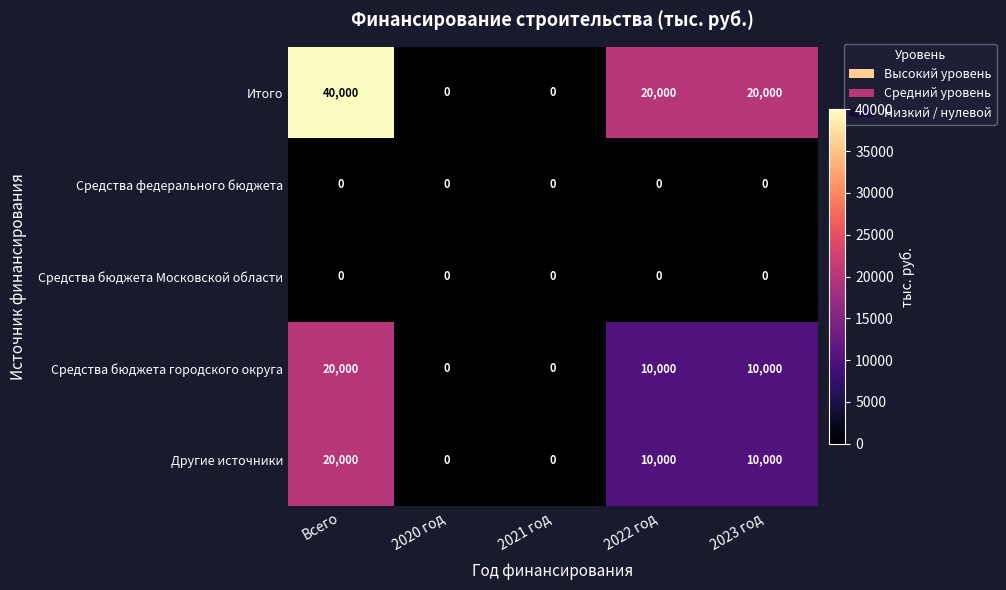

What is the difference between the highest and lowest values at Всего?

40000